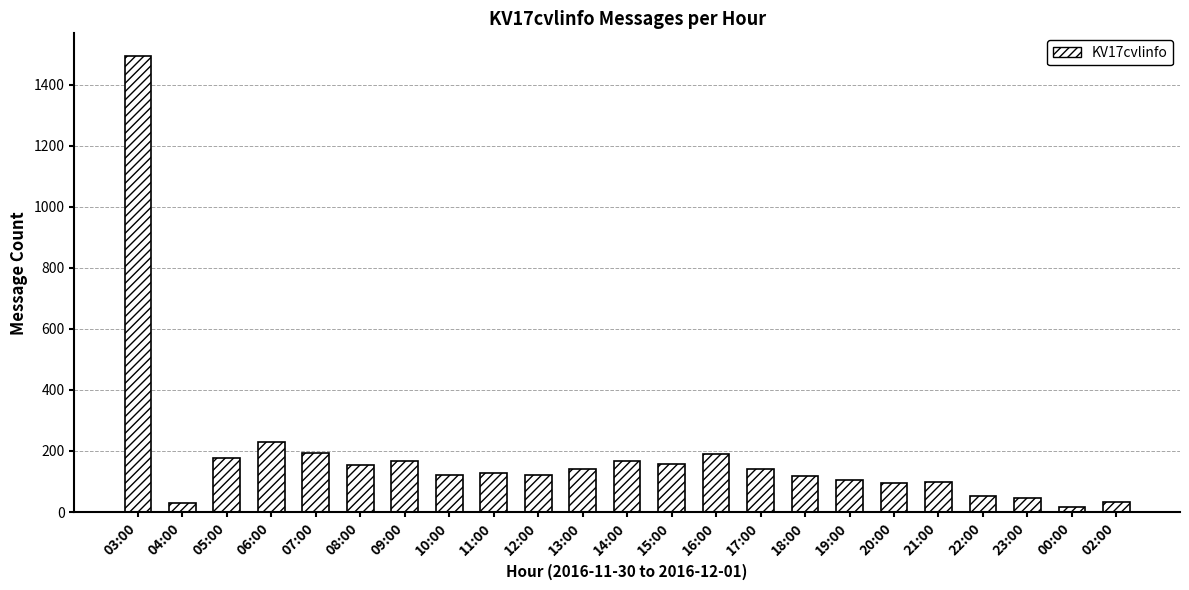

Does the chart contain stacked bars?

No